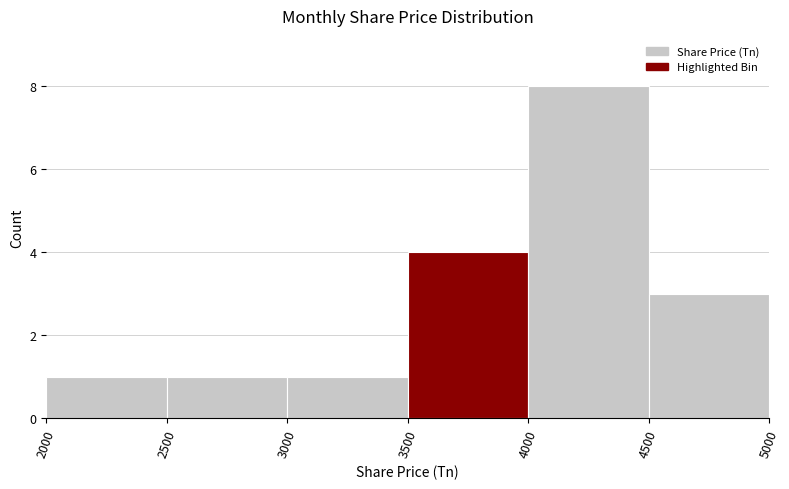

How tall is the bar that spans 3500 to 4000 on the x-axis? The values are not printed on the chart, so give them approximately, as read against the axis.

4